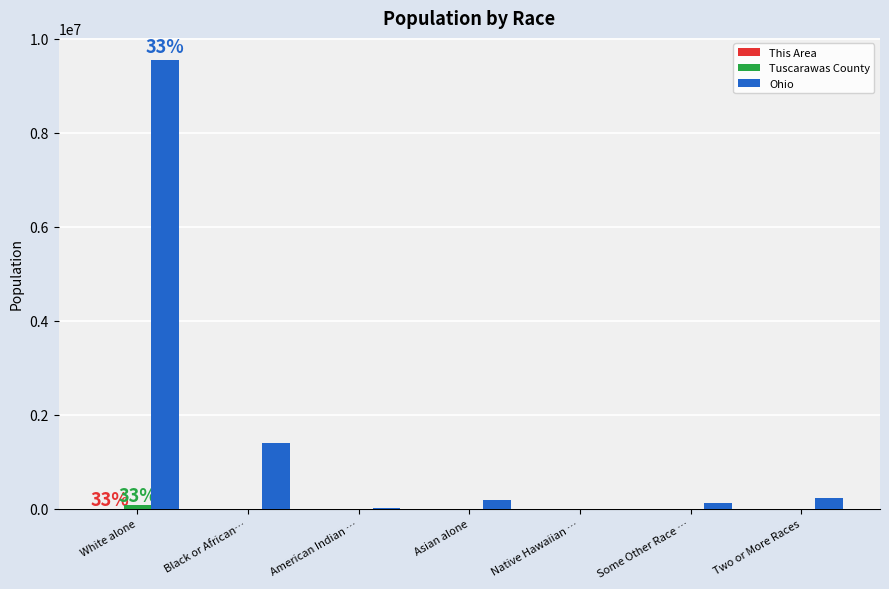

What is the greatest value displayed?

9539437